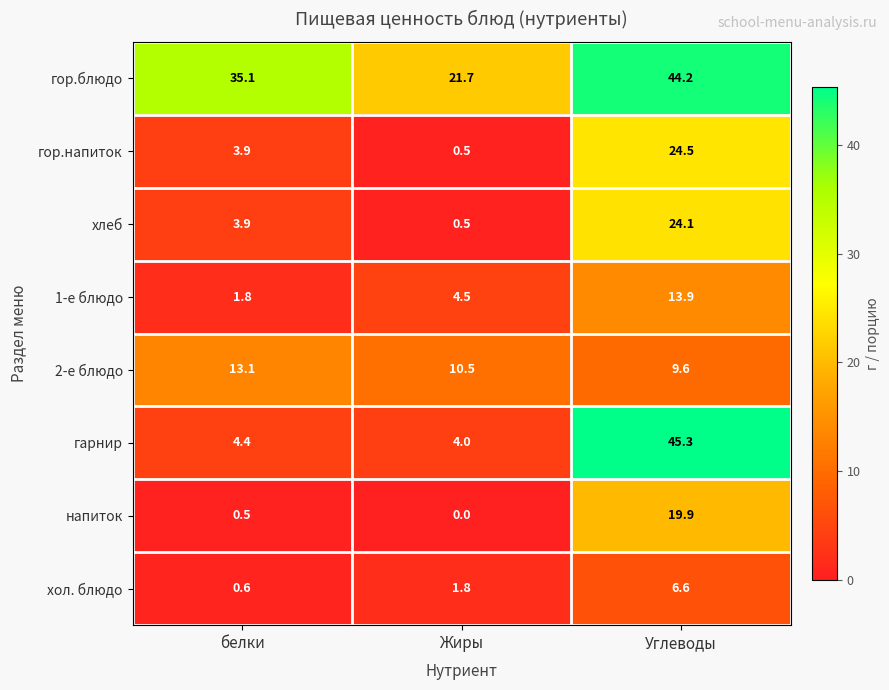

Which category has the lowest value in the гарнир series?

Жиры